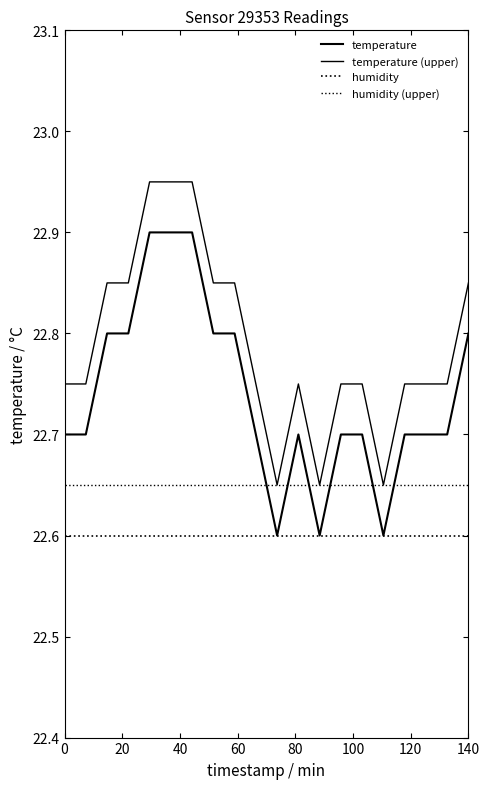

At how many categories does at least one series exceed 22?

20